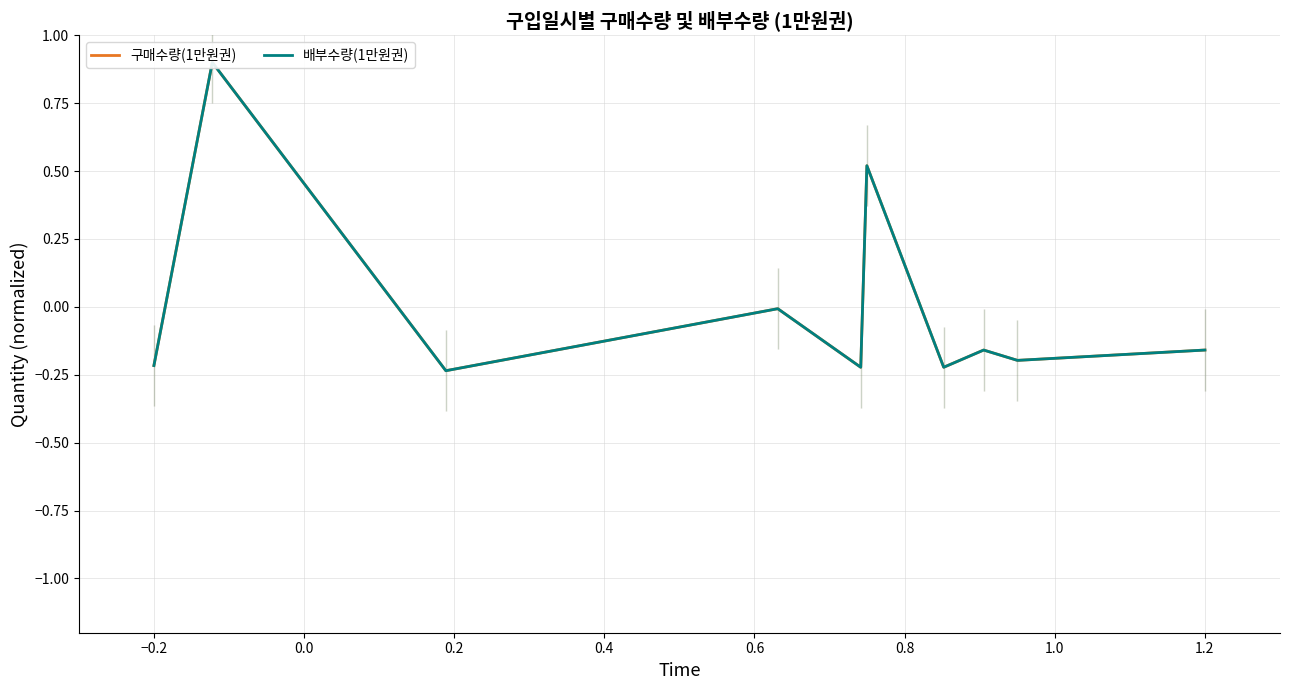

True or false: 구매수량(1만원권) and 배부수량(1만원권) intersect in this chart.

False